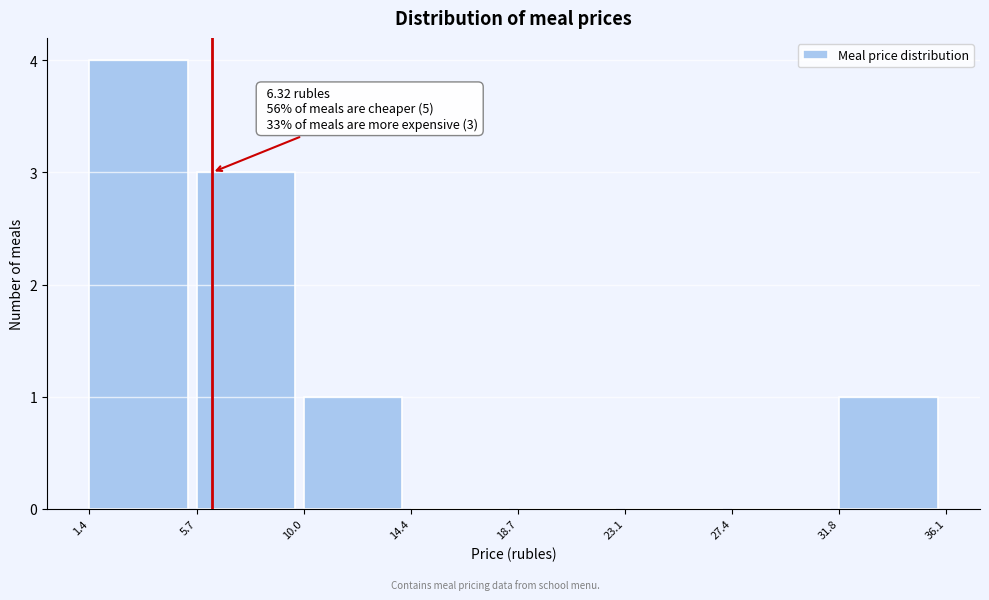

Which range on the x-axis has the tallest bar?

1.4 to 5.7